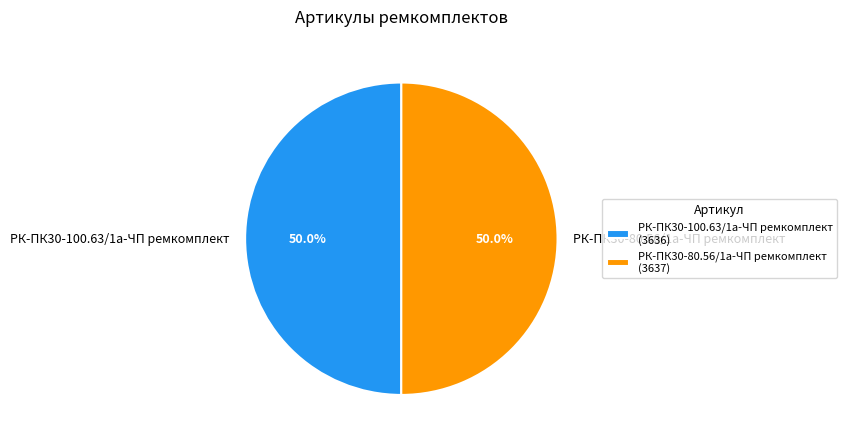

How many slices are in this pie chart?

2